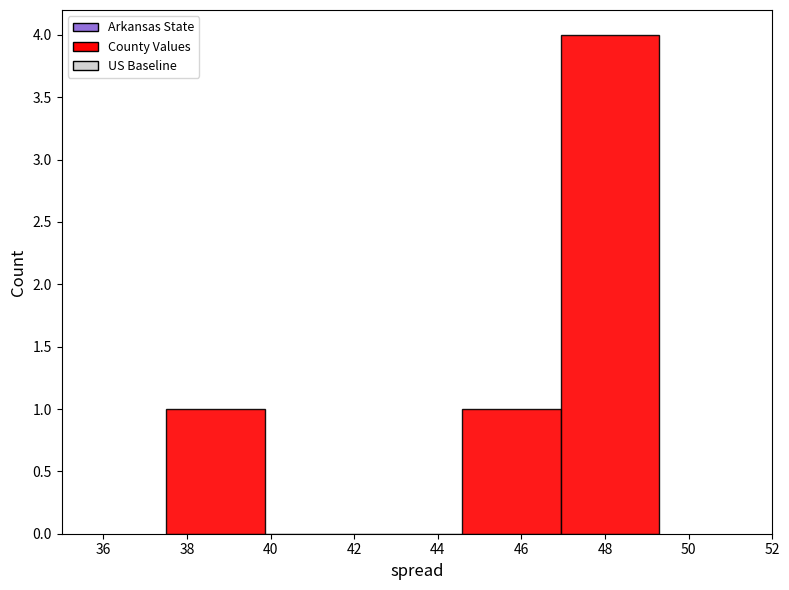

Reading left to right, transcribe this chart: for each bar, give the range it covers on the x-axis and its height. Neither the bar edges nor the heights are printed on the chart, so give them approximately, as read against the axes.

37.50 to 39.86: 1
39.86 to 42.22: 0
42.22 to 44.58: 0
44.58 to 46.94: 1
46.94 to 49.30: 4